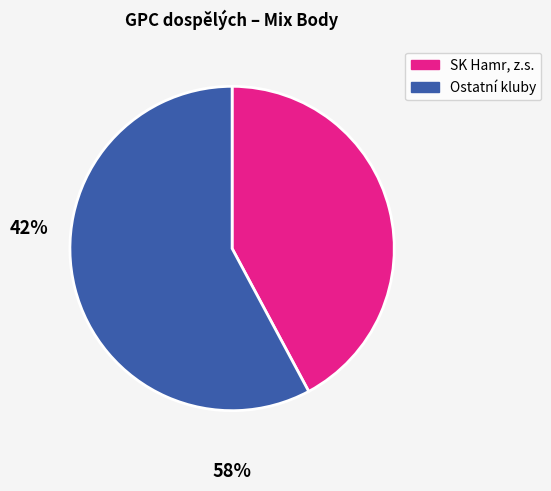

Does any single category account for the majority?

Yes